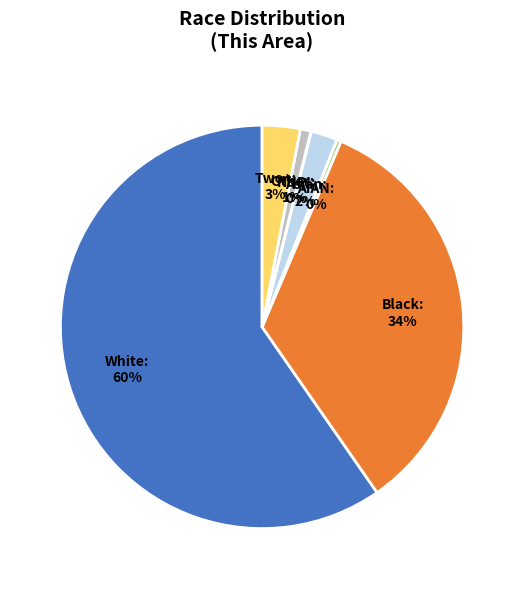

Is there any slice that represents more than half of the pie?

Yes